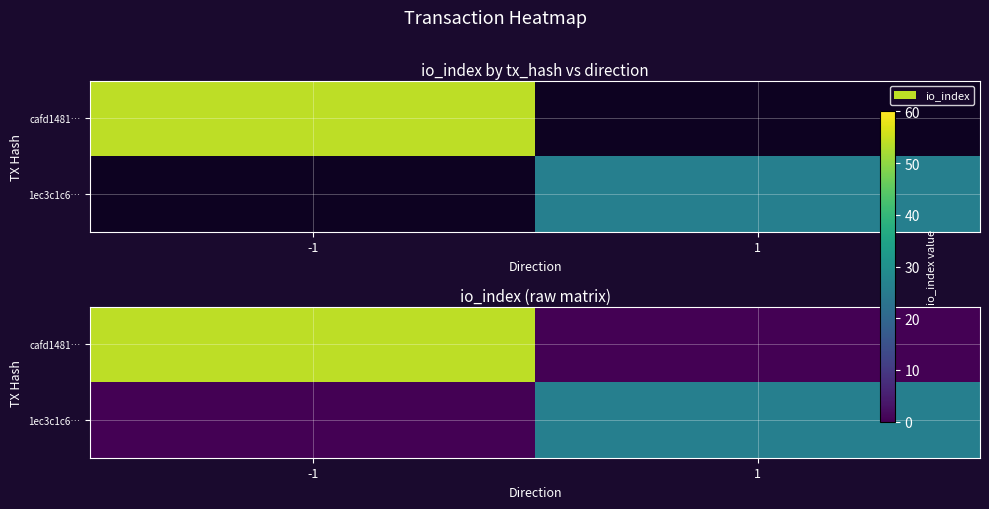

The value of cafd1481… at 1 is 0. True or false?

True